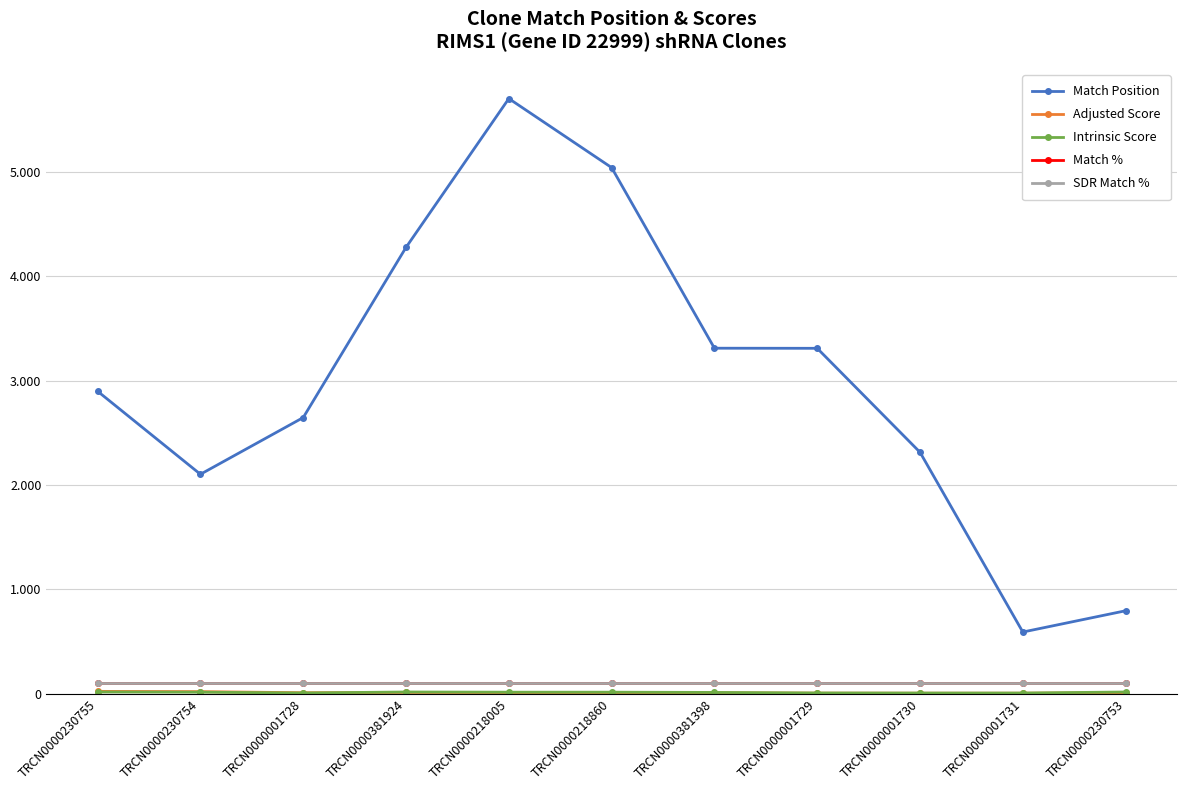

Is this an area chart (filled region under the line)?

No